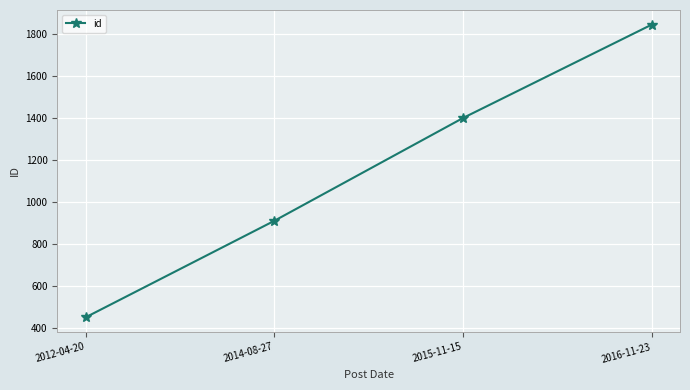

How many distinct data groups are displayed?

1